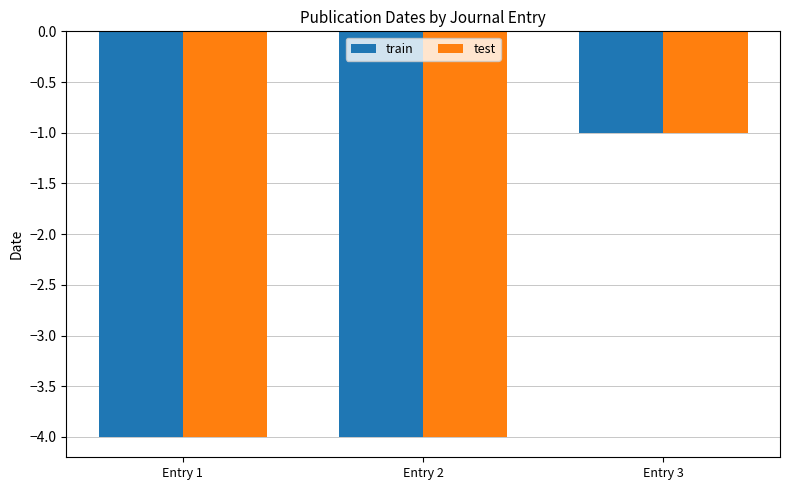

At which label is test closest to -2?

Entry 3